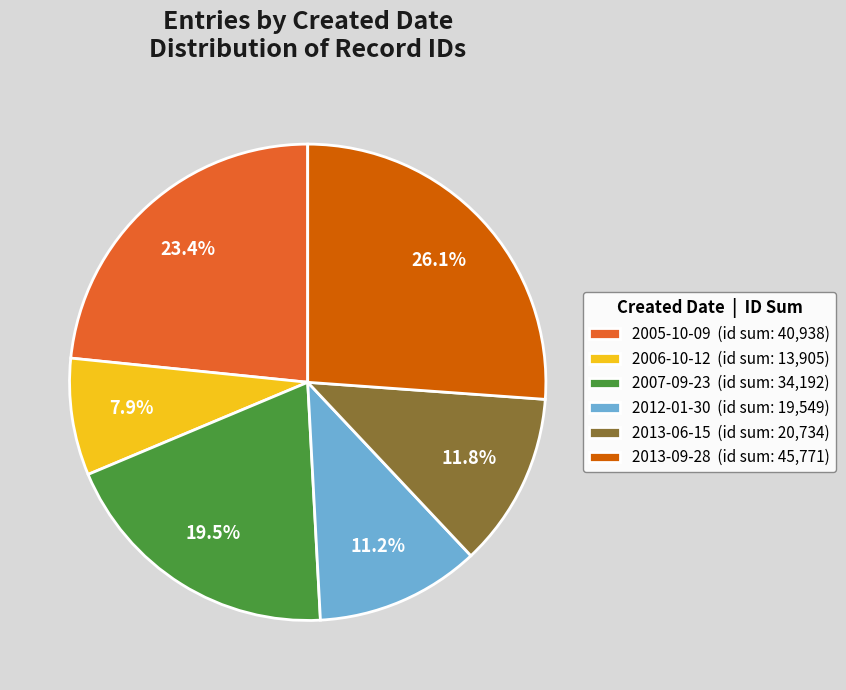

Which slice is the largest?

2013-09-28 (id sum: 45,771)